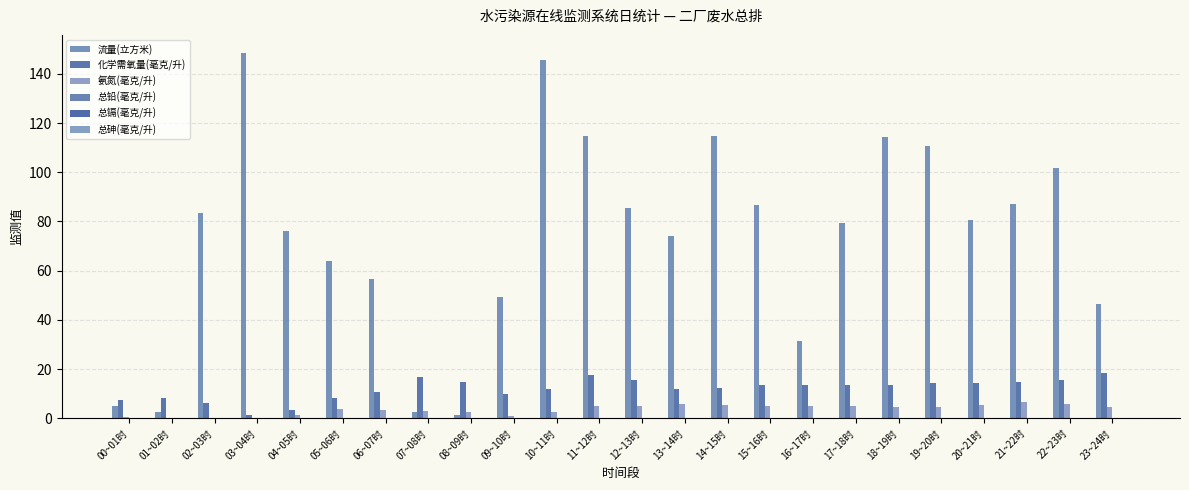

Count the number of data series in this chart.

6